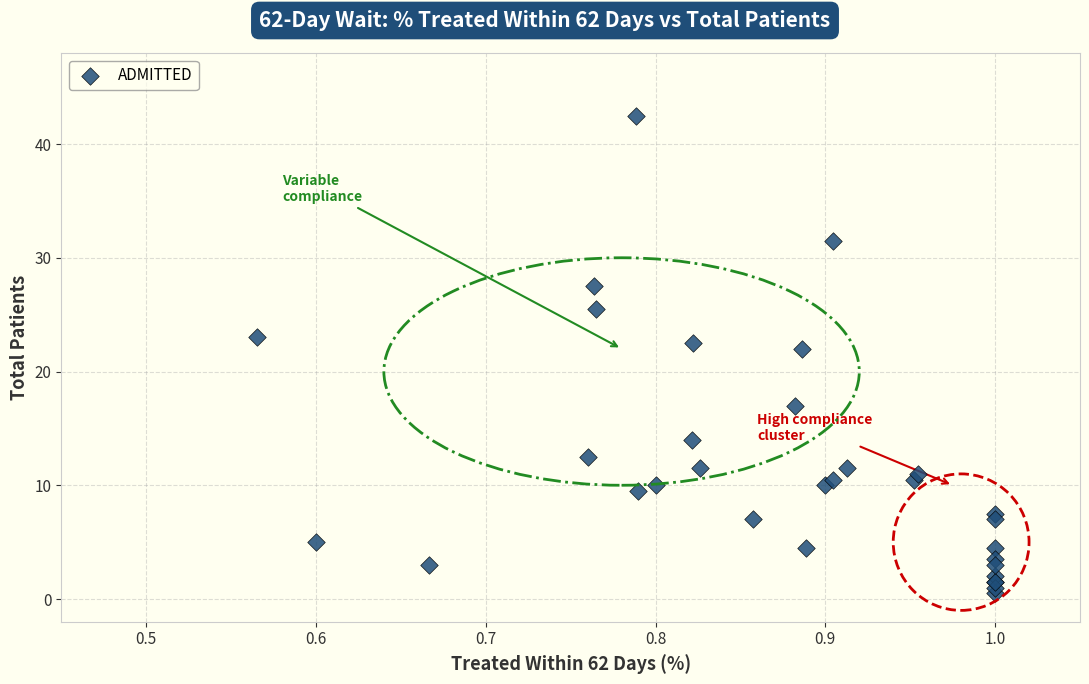

What Y value in the scatter plot is closest to 21?

22.0